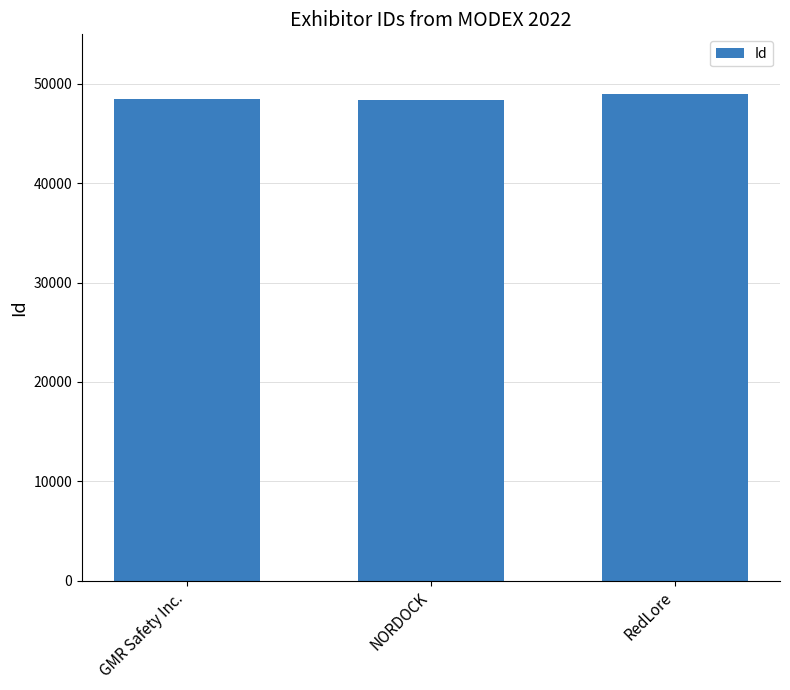

What is the smallest value displayed?

48419